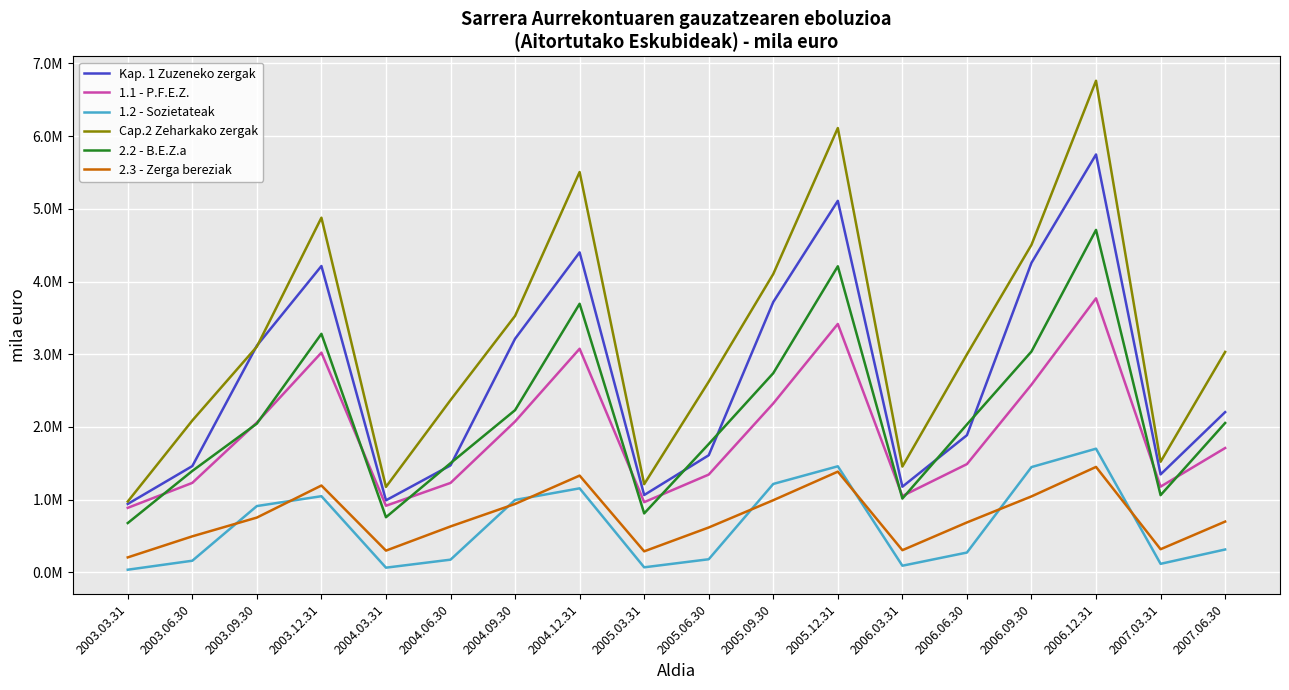

What is the difference between the highest and lowest values at 2003.03.31?

938372.4